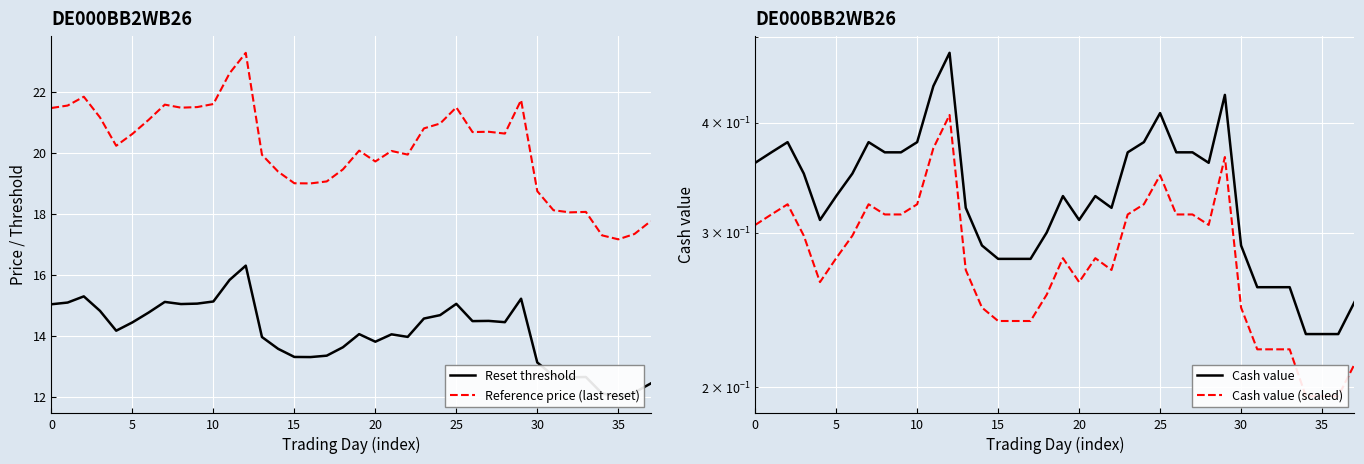

How many lines are shown in the chart?

4